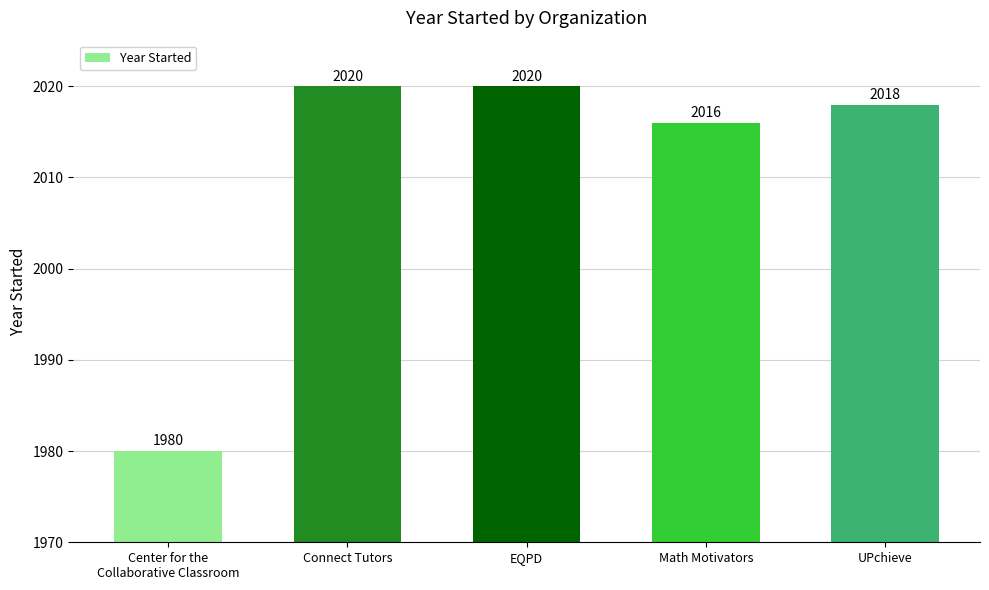

Reading left to right, transcribe all the data shown in this chart.

1980	2020	2020	2016	2018